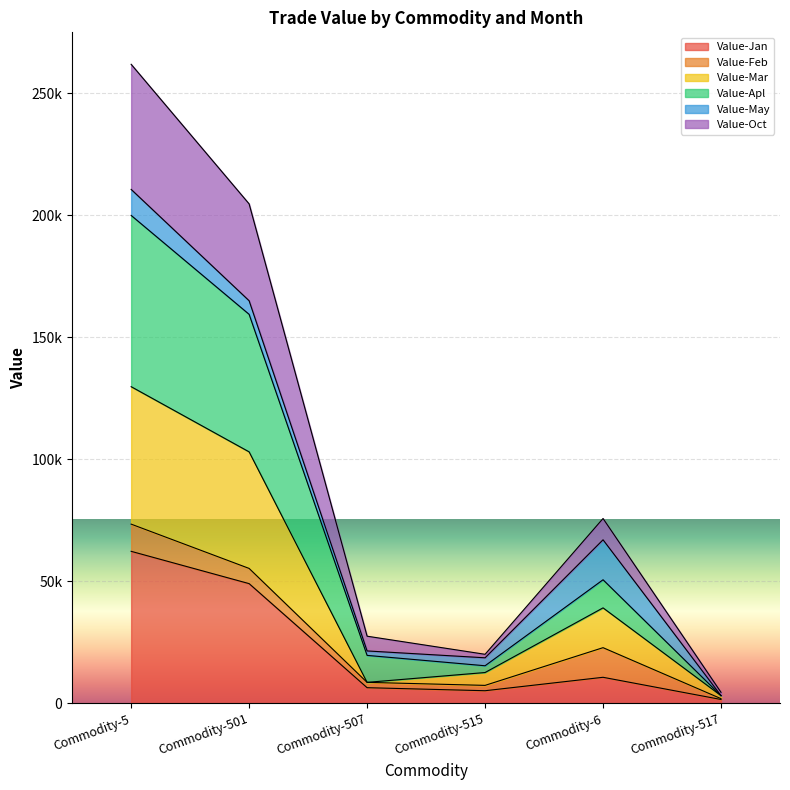

At which category is the sum across all series the highest?

Commodity-5